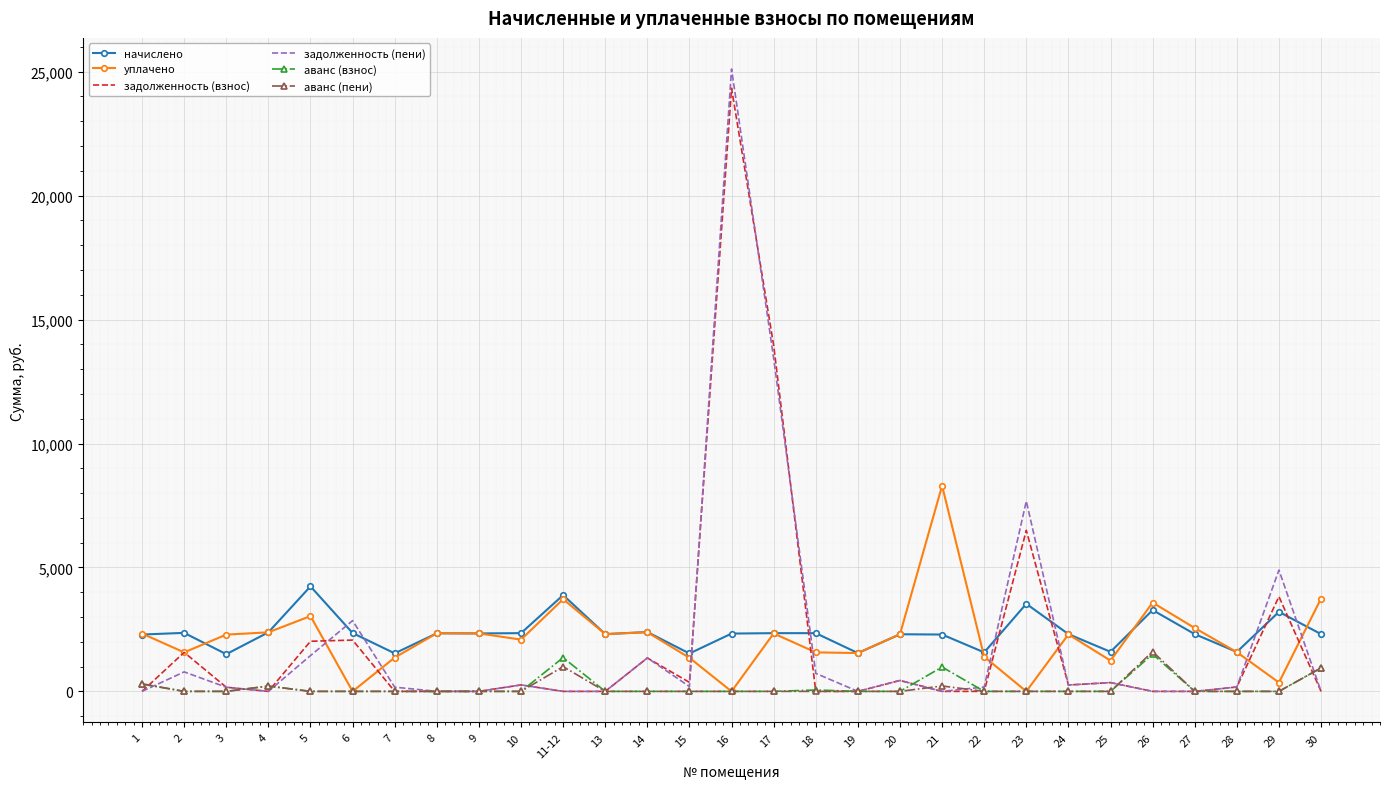

The value of задолженность (пени) at 11-12 is 0.0. True or false?

True